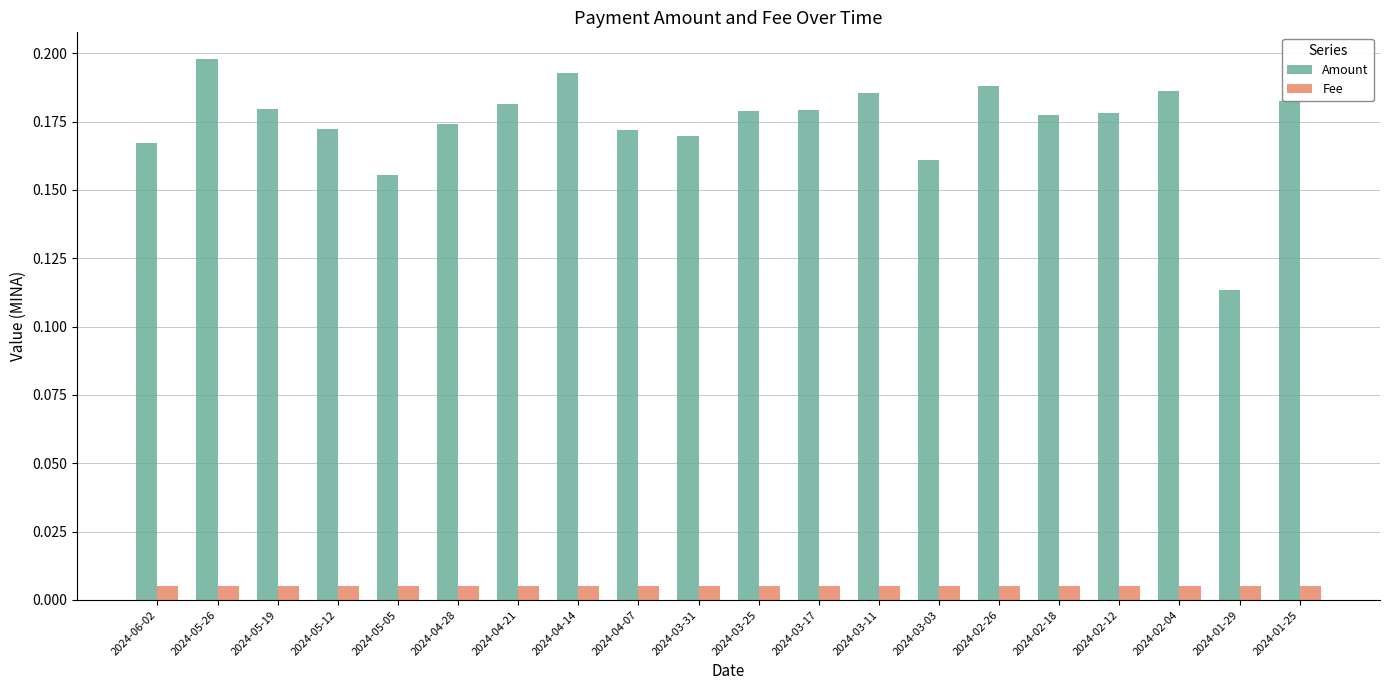

Which series has the largest range (max minus min)?

Amount